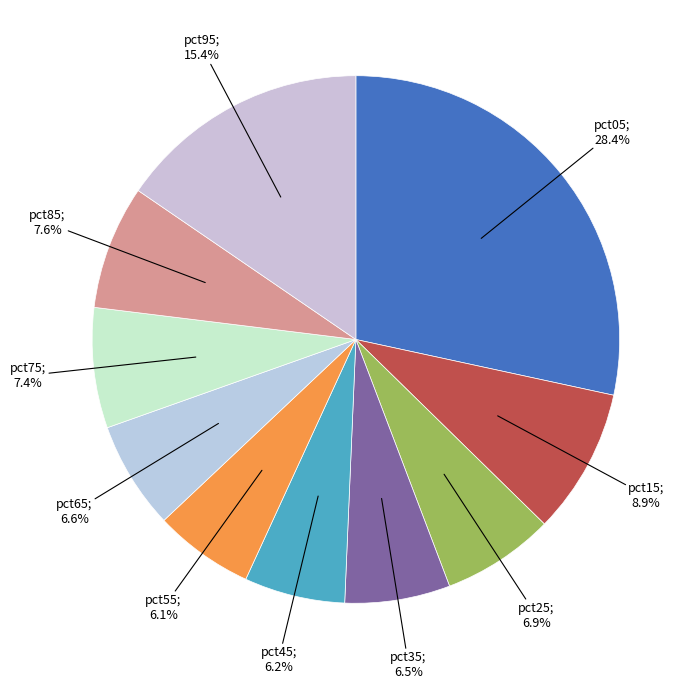

Is there a majority slice in this chart?

No